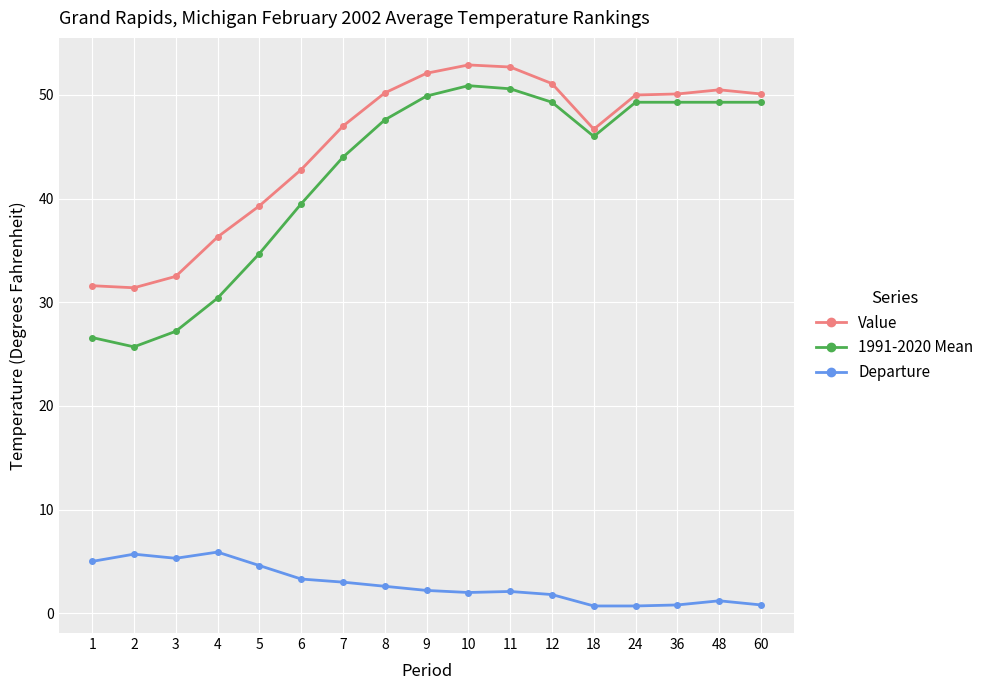

How many series are shown in this chart?

3